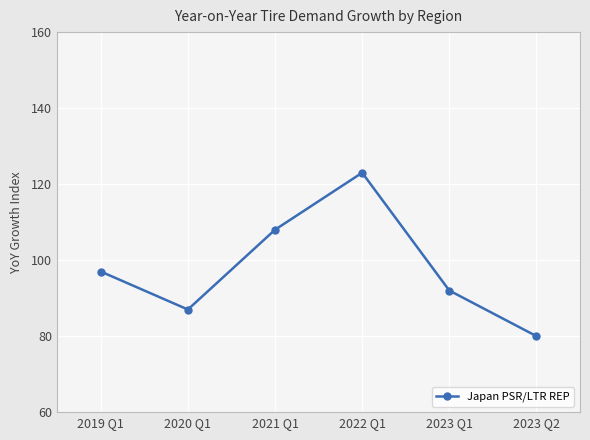

What is the difference between the values at 2020 Q1 and 2022 Q1?

36